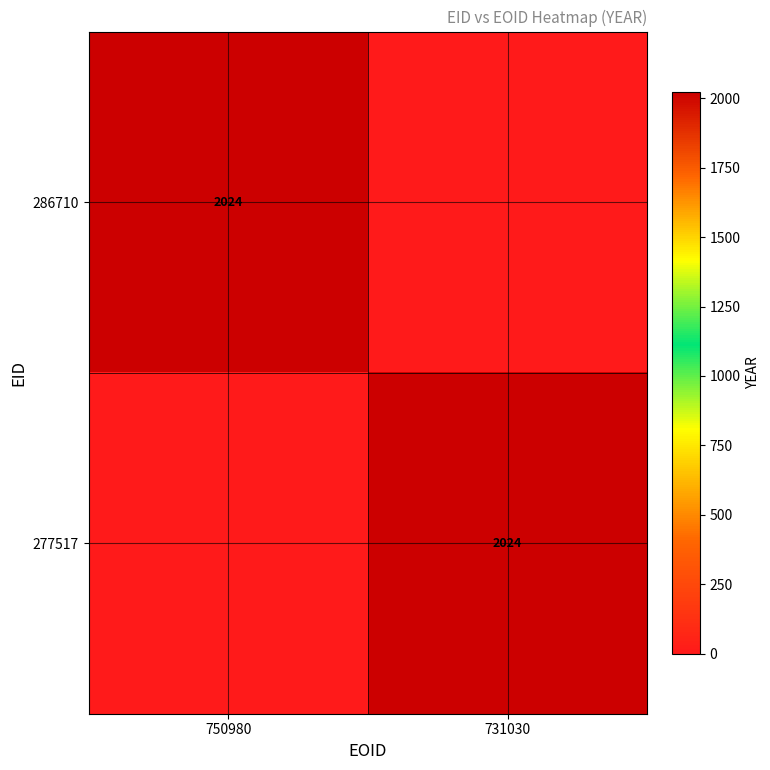

Is it true that 286710 equals 888 at 750980?

False